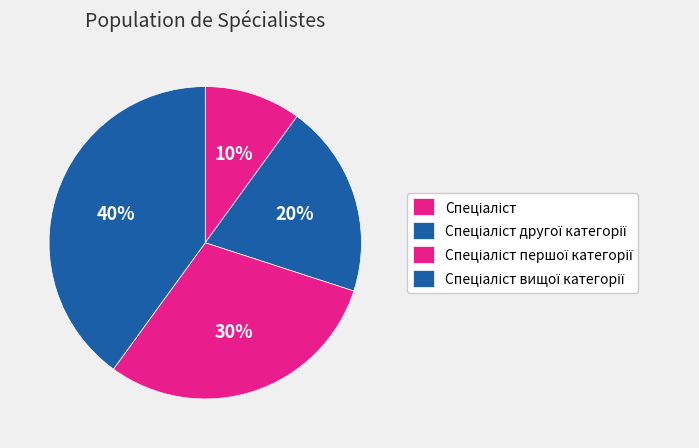

To the nearest percent, what portion does Спеціаліст першої категорії represent?

30%